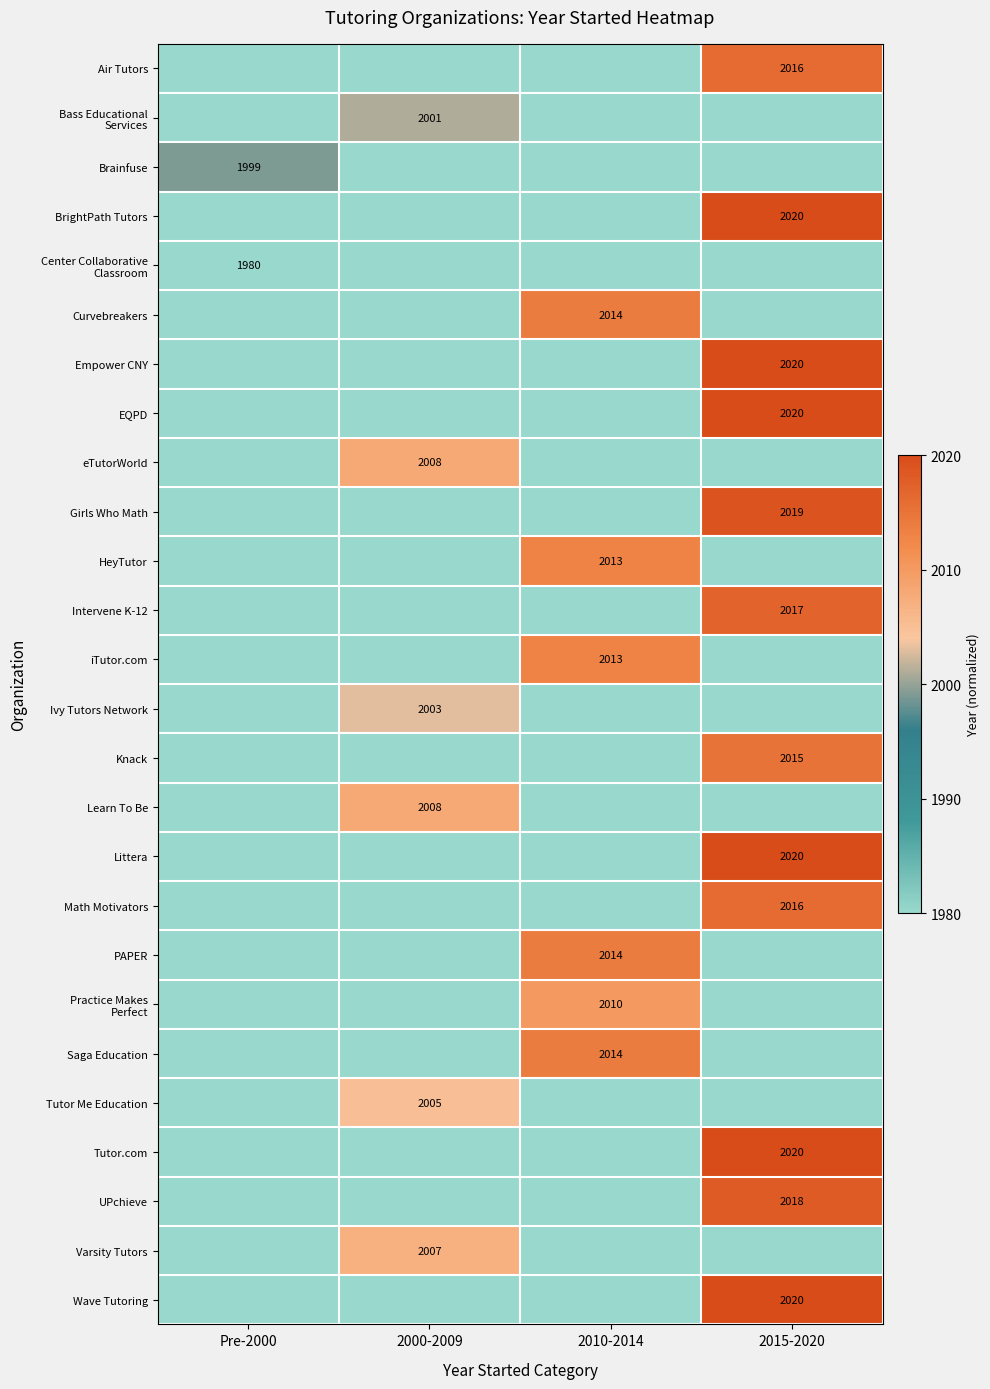

The Tutor Me Education series shows 1181 at 2000-2009. True or false?

False